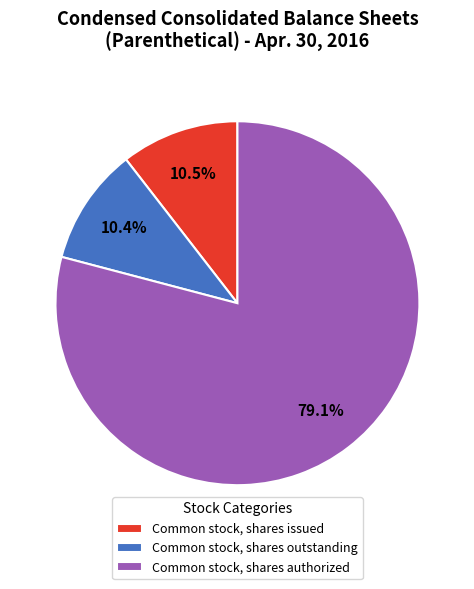

Does Common stock, shares issued account for over 50% of the chart?

No